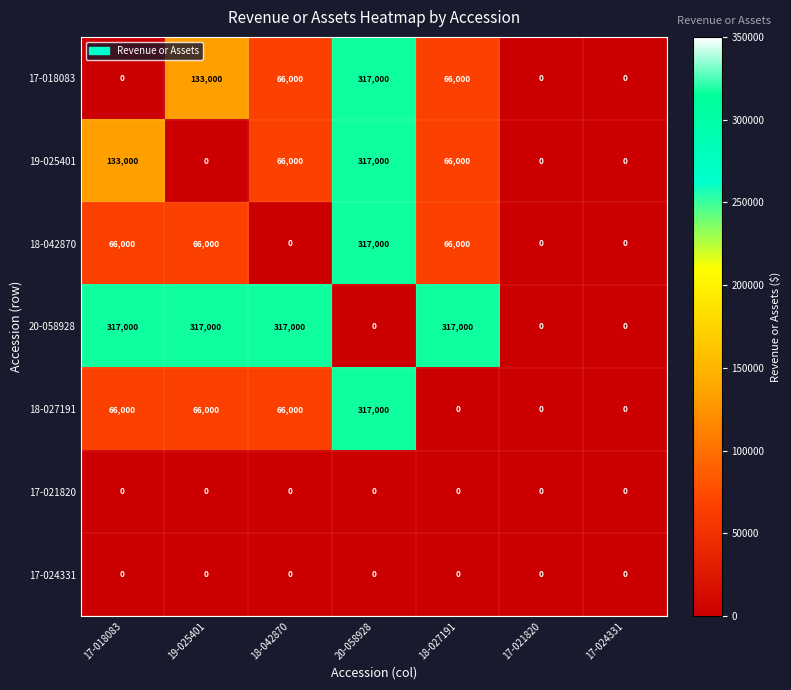

What is the greatest value displayed?

317000